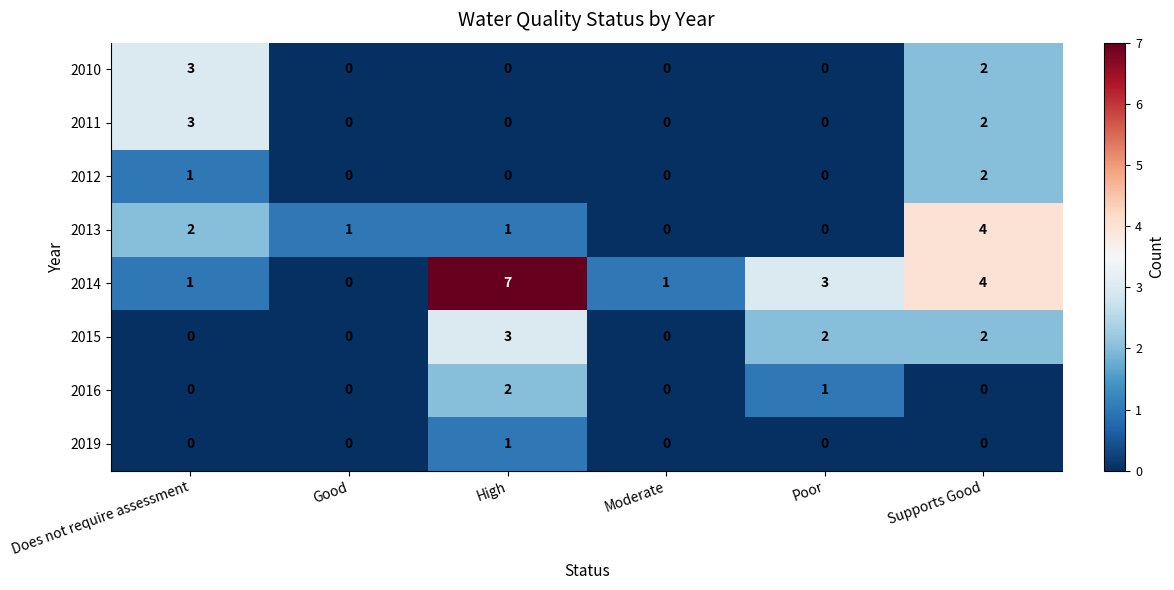

Which series has the widest spread of values?

2014